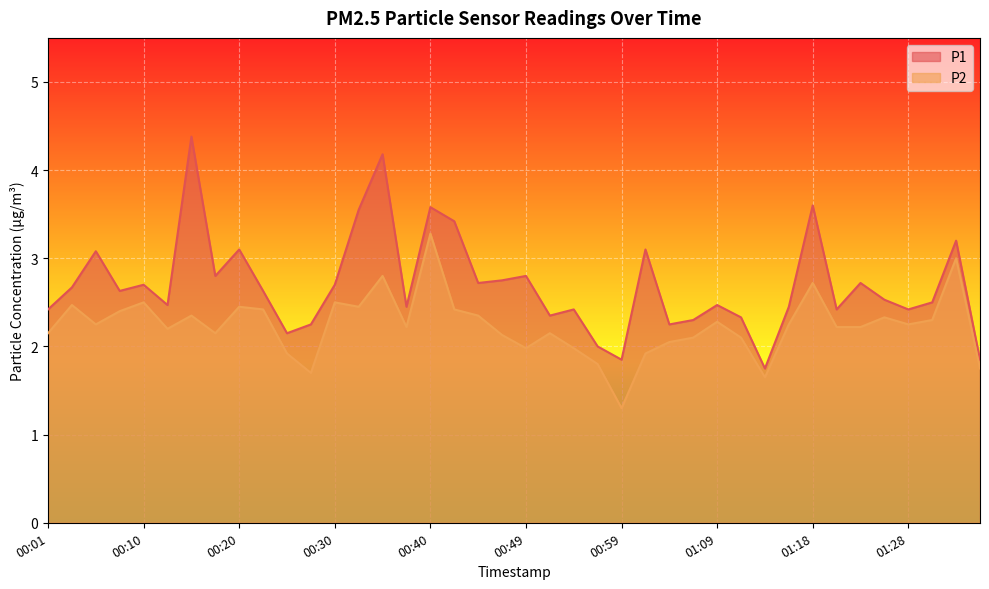

Reading right to left, transcribe all the data shown in this chart.

P1: 1.9	3.2	2.5	2.4	2.5	2.7	2.4	3.6	2.5	1.8	2.3	2.5	2.3	2.2	3.1	1.9	2.0	2.4	2.4	2.8	2.8	2.7	3.4	3.6	2.5	4.2	3.5	2.7	2.2	2.1	2.6	3.1	2.8	4.4	2.5	2.7	2.6	3.1	2.7	2.4
P2: 1.8	3.0	2.3	2.2	2.3	2.2	2.2	2.7	2.2	1.6	2.1	2.3	2.1	2.0	1.9	1.3	1.8	2.0	2.1	2.0	2.1	2.4	2.4	3.3	2.2	2.8	2.5	2.5	1.7	1.9	2.4	2.5	2.1	2.4	2.2	2.5	2.4	2.2	2.5	2.1